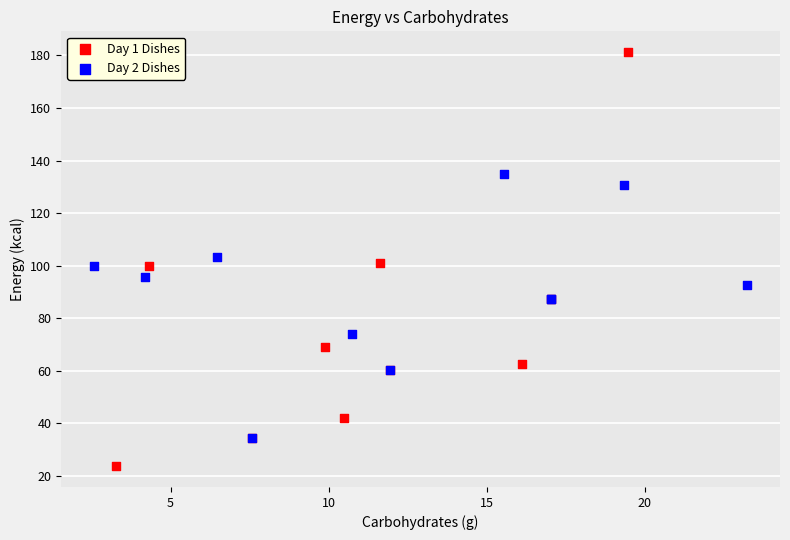

Which series contains the highest Y value?

Day 1 Dishes